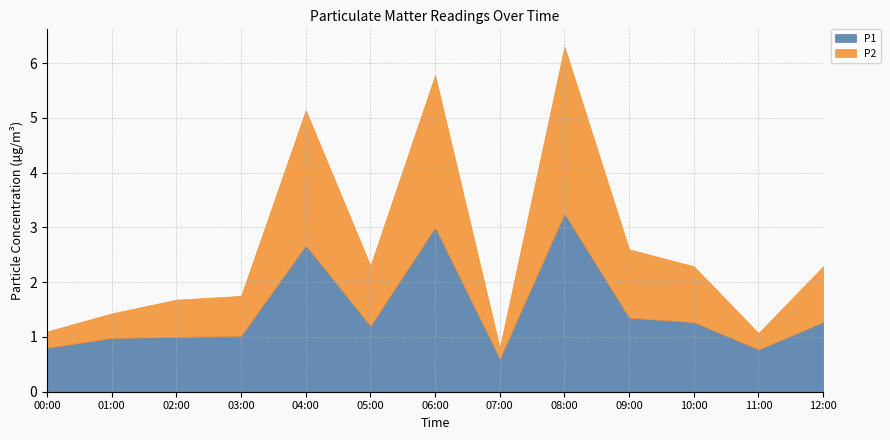

What is the highest value of the P2 series?

3.0